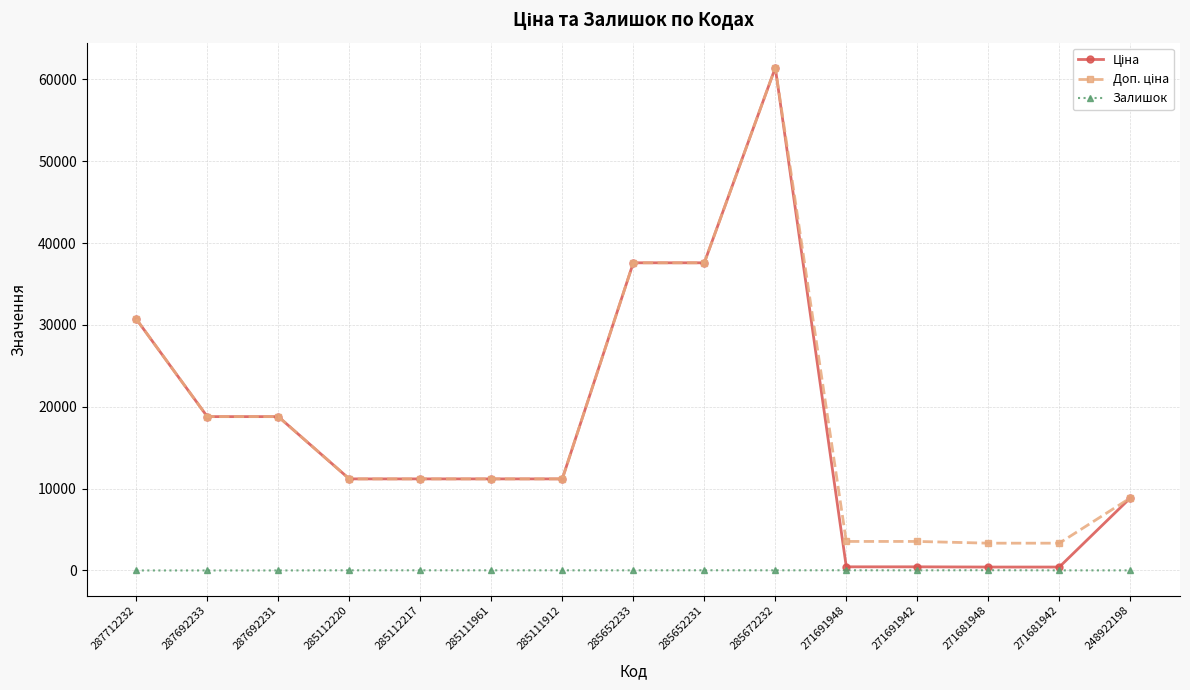

The value of Залишок at 287692233 is 0.0. True or false?

True